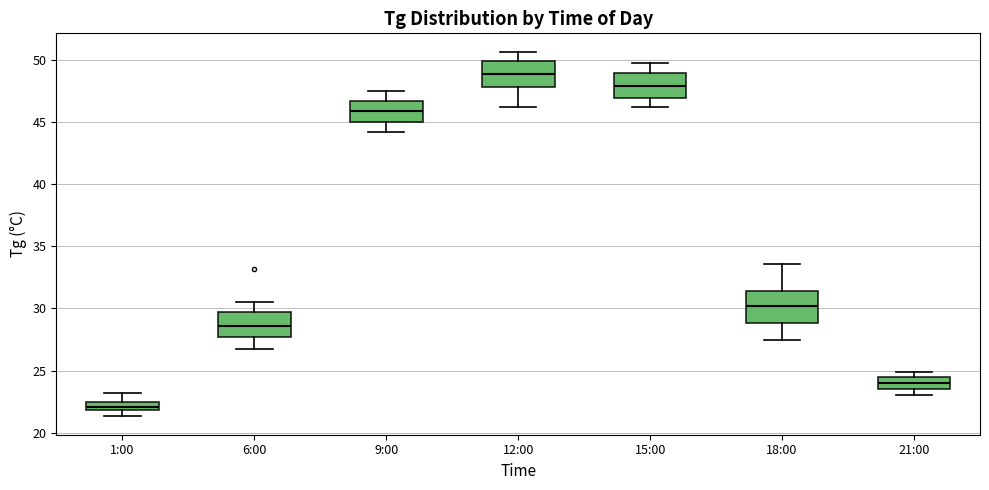

Which box has the highest median line?

12:00